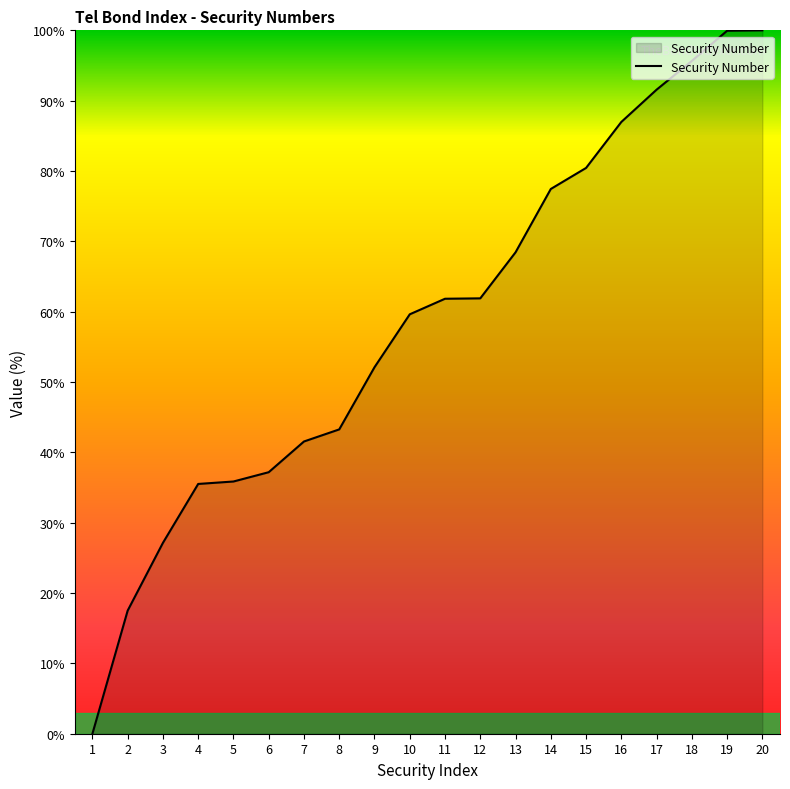

Between 9 and 7, which is larger?

9